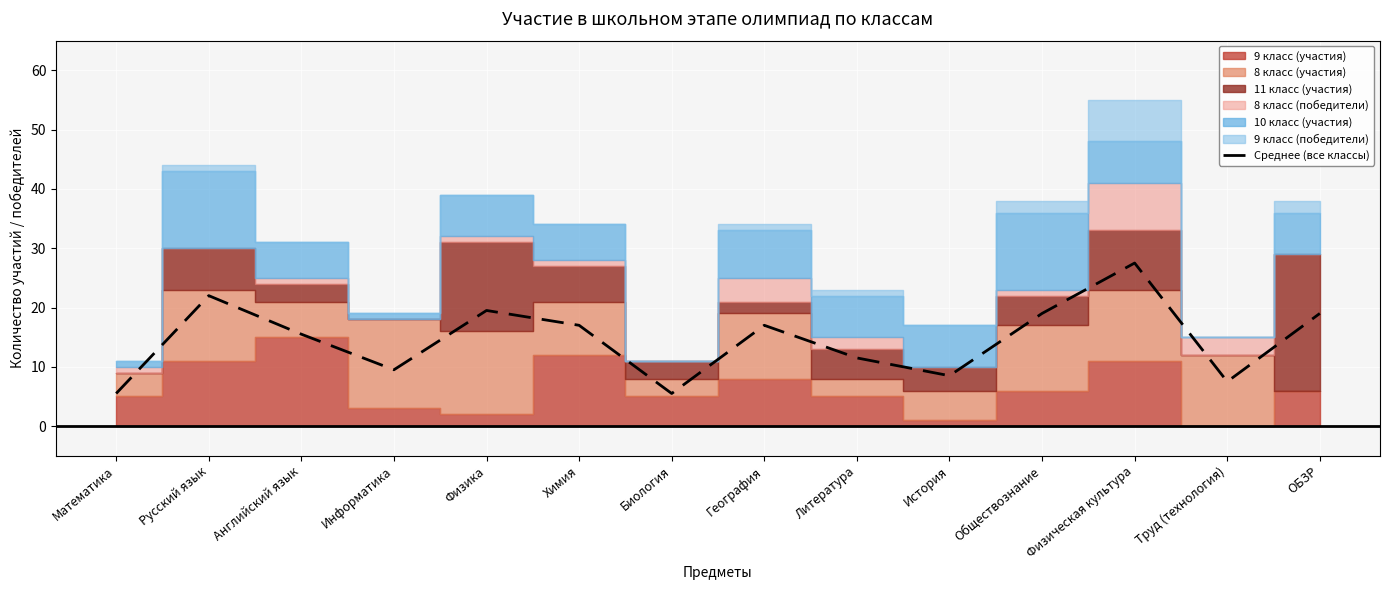

What is the label of the 9th point from the left?

Литература